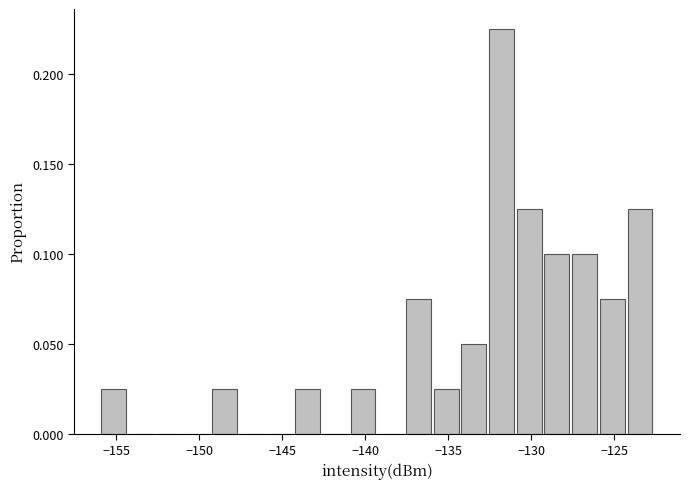

Around what value on the x-axis is the tallest bar? Give the approximate position of its centre, as read against the axis.

-132.0